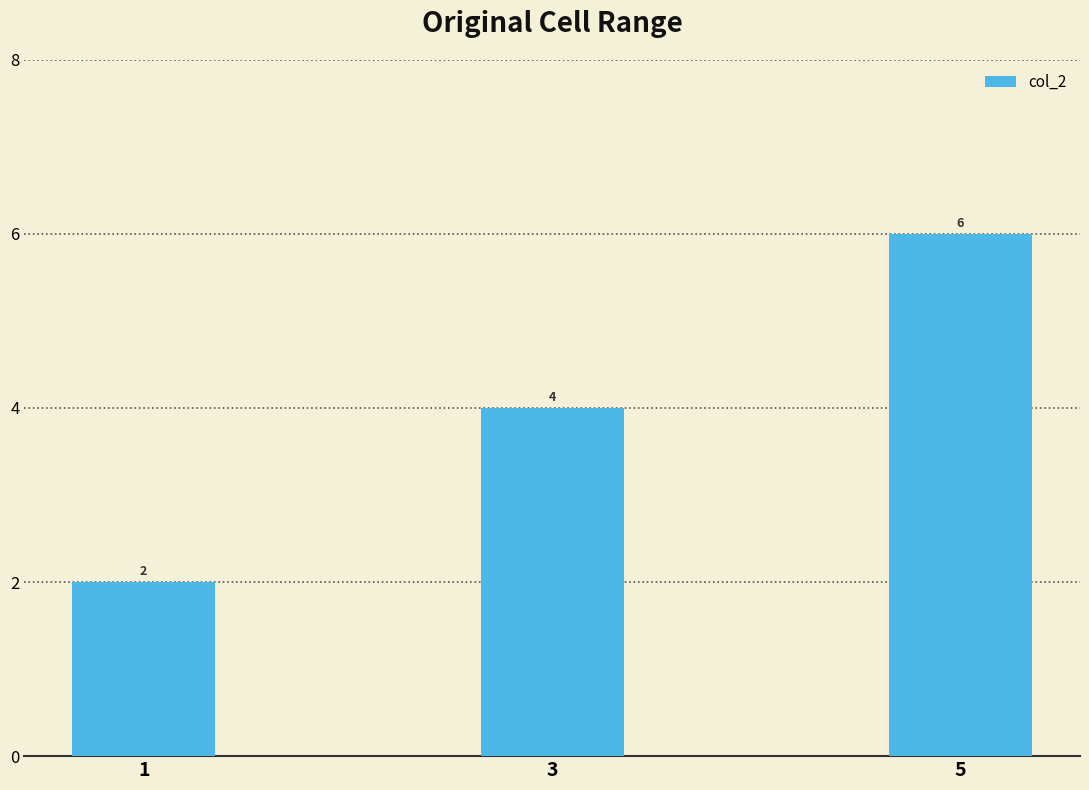

Rank the categories by value from lowest to highest.

1, 3, 5